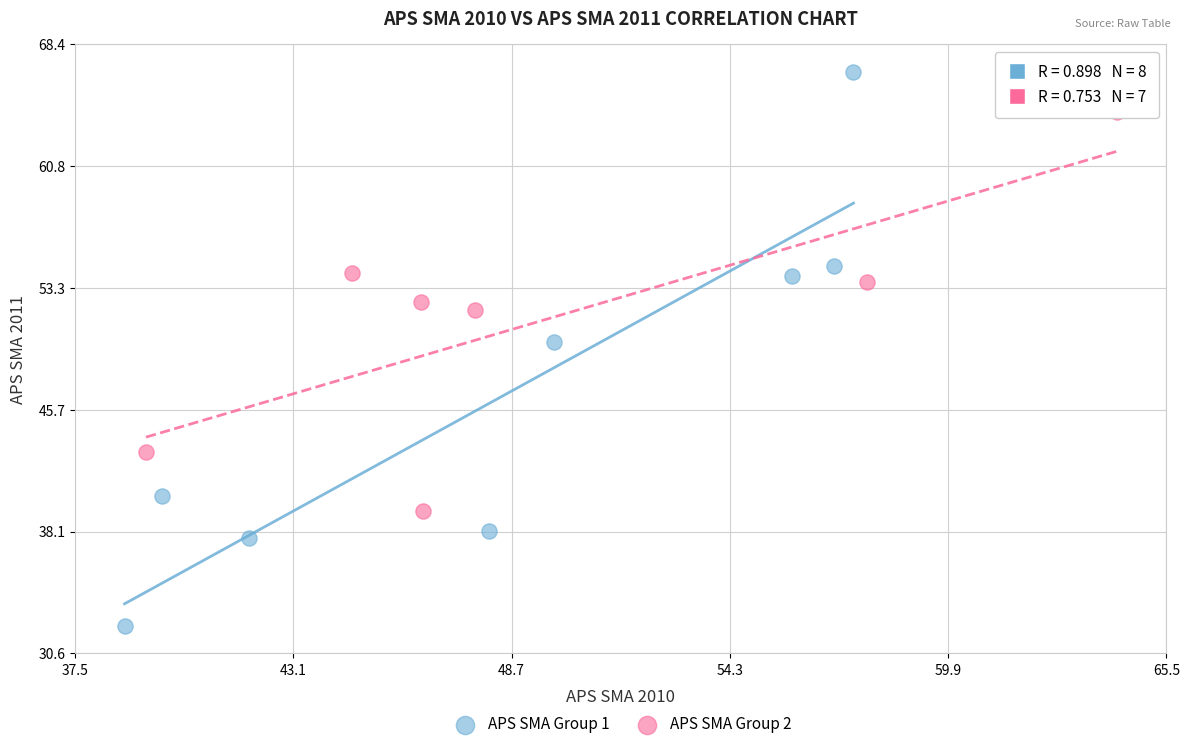

Which series contains the highest Y value?

APS SMA Group 1